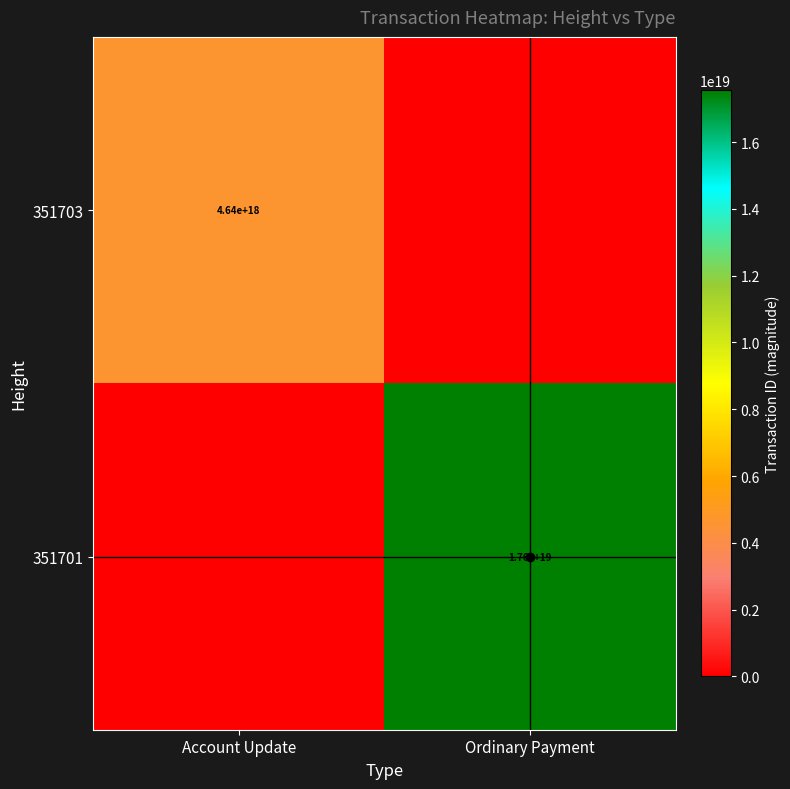

True or false: 351703 has a value of 4640000000000000000 at Account Update.

True